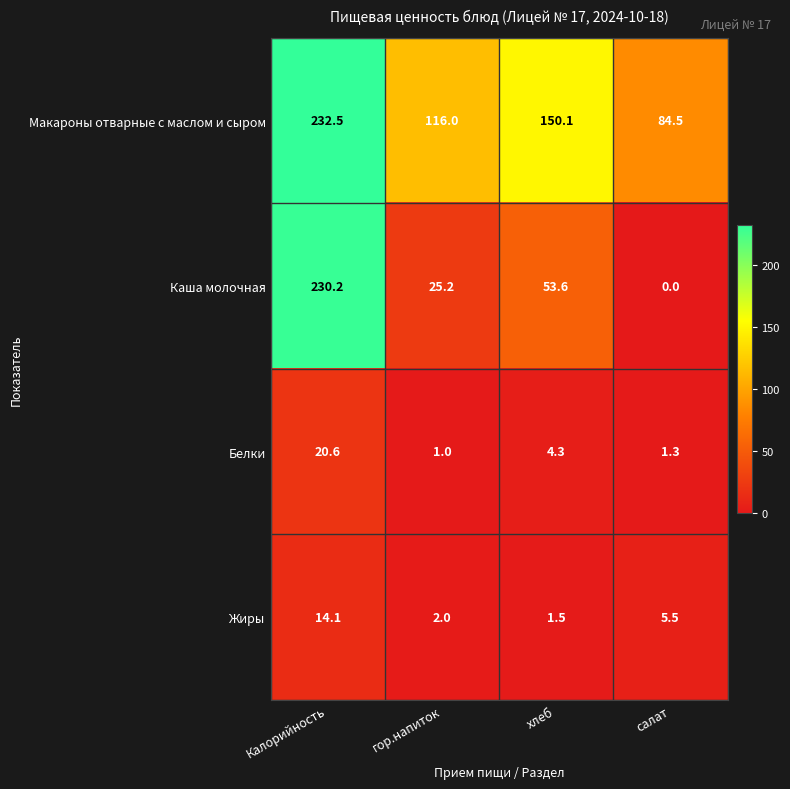

What is the difference between the highest and lowest values at гор.напиток?

115.0